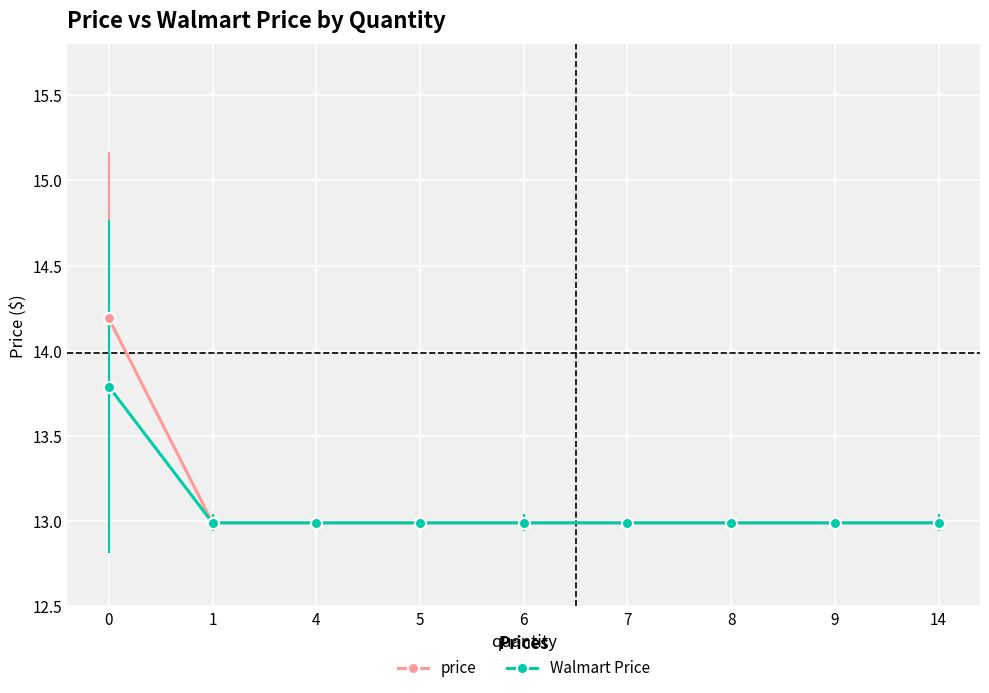

What is the value of the Walmart Price point at the 6th from the left?

13.0